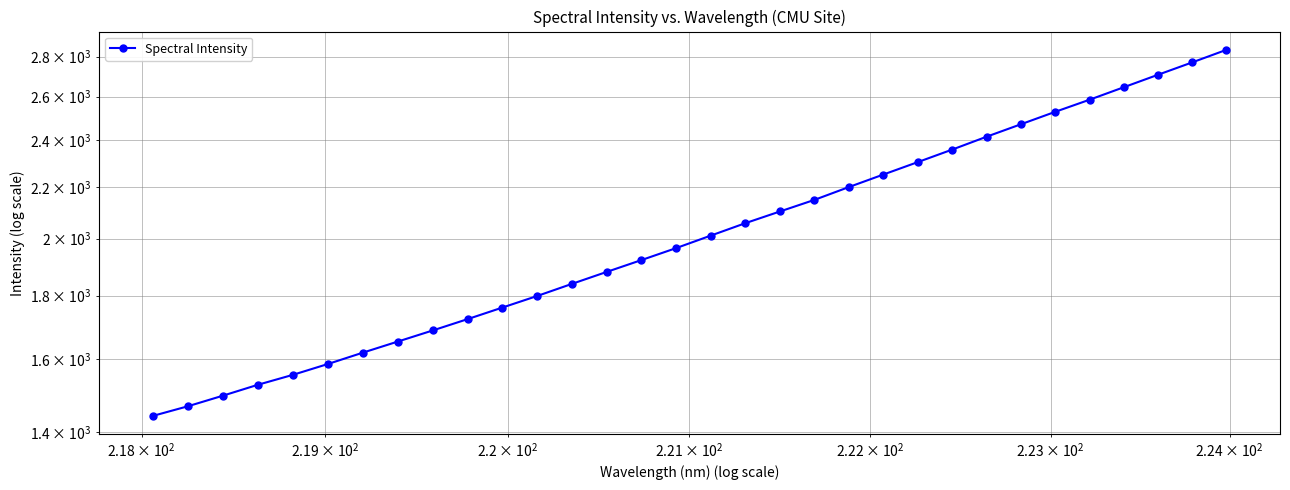

The chart shows a value of 586.0 at 8. True or false?

False